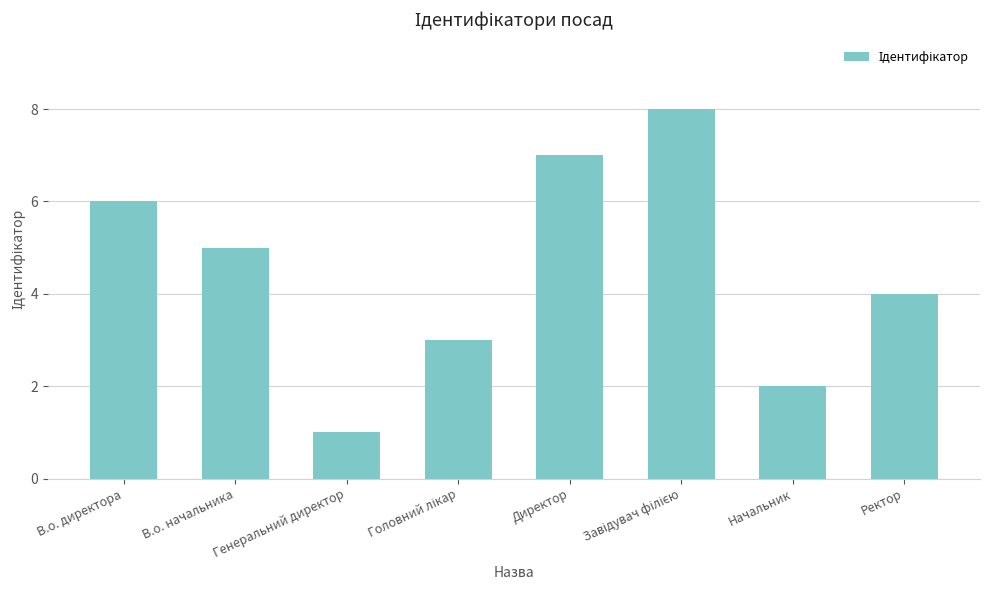

Which has a higher value, Ректор or В.о. директора?

В.о. директора